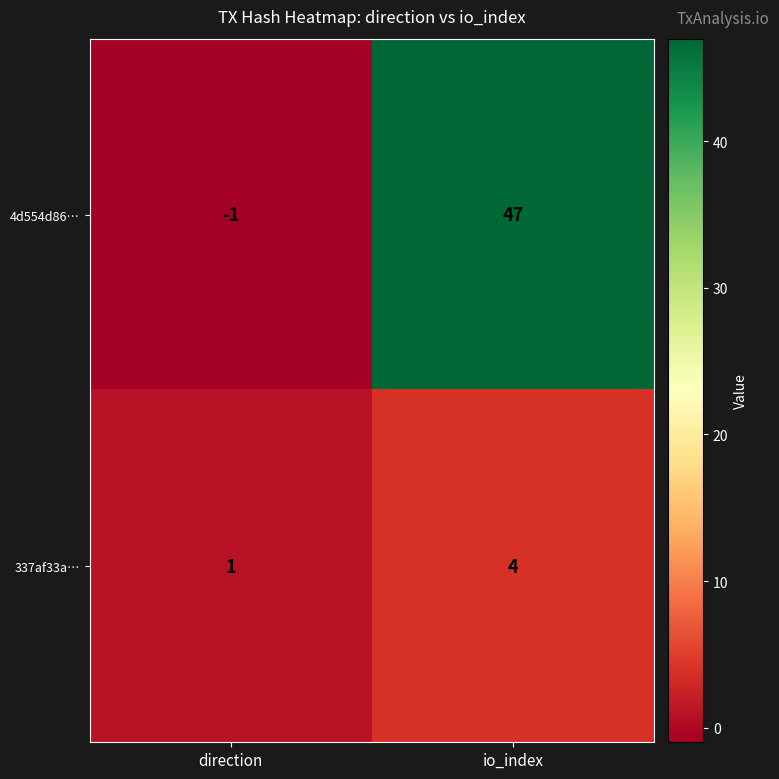

Which series has the widest spread of values?

4d554d86…